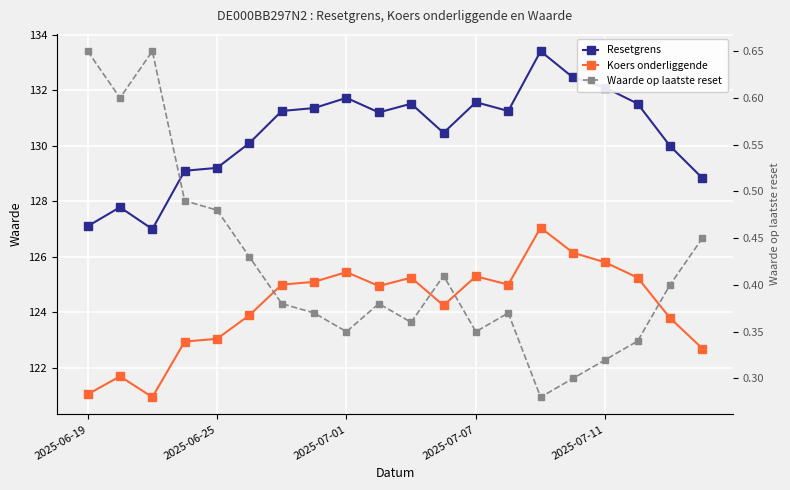

How many values in the Koers onderliggende series exceed 125?

8